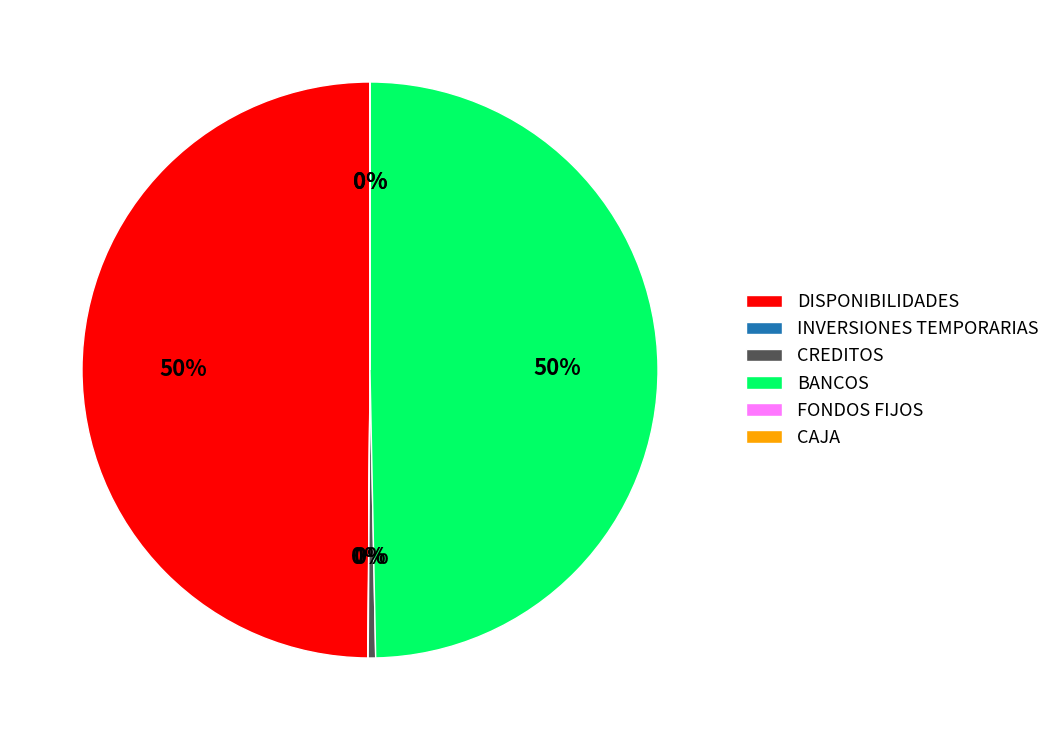

To the nearest percent, what portion does BANCOS represent?

50%